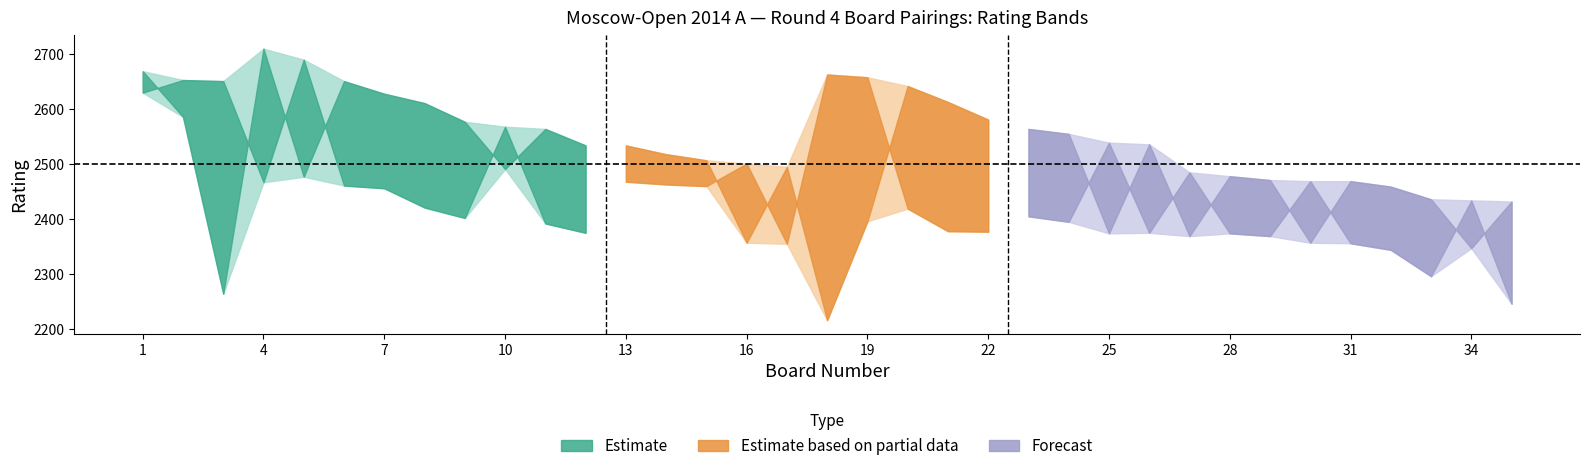

The Black Rating series shows 972 at 11. True or false?

False